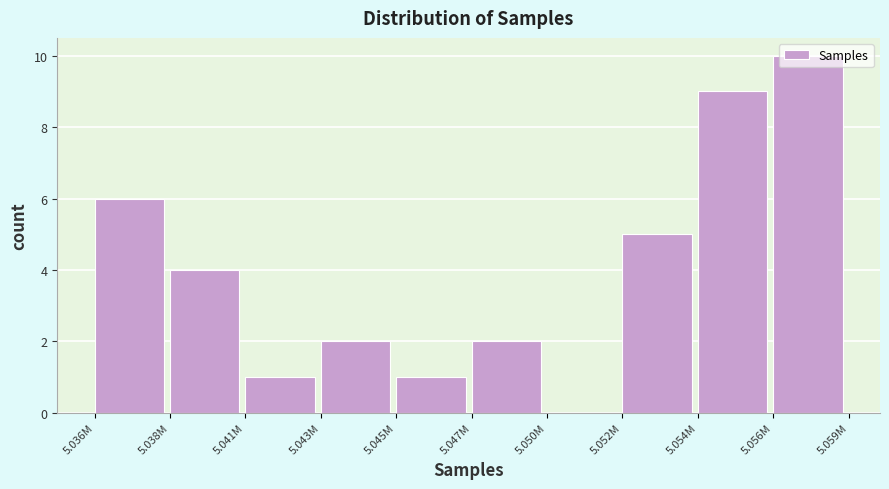

Approximately how many times larger is the value at 5.054M compared to 5.052M?

1.8